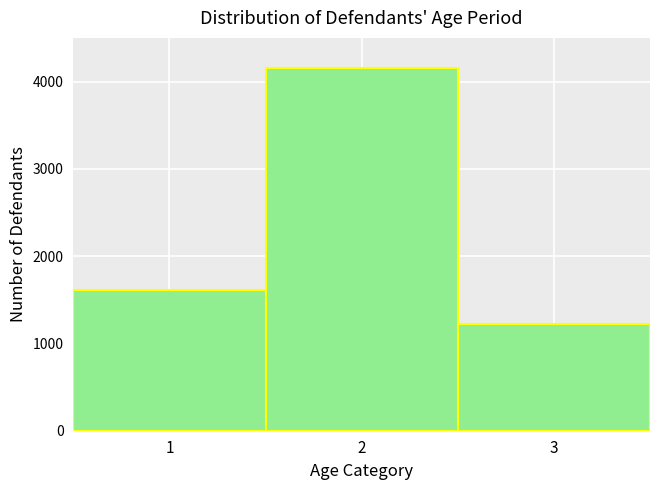

Approximately how many times larger is the value at 1 compared to 2?

0.4